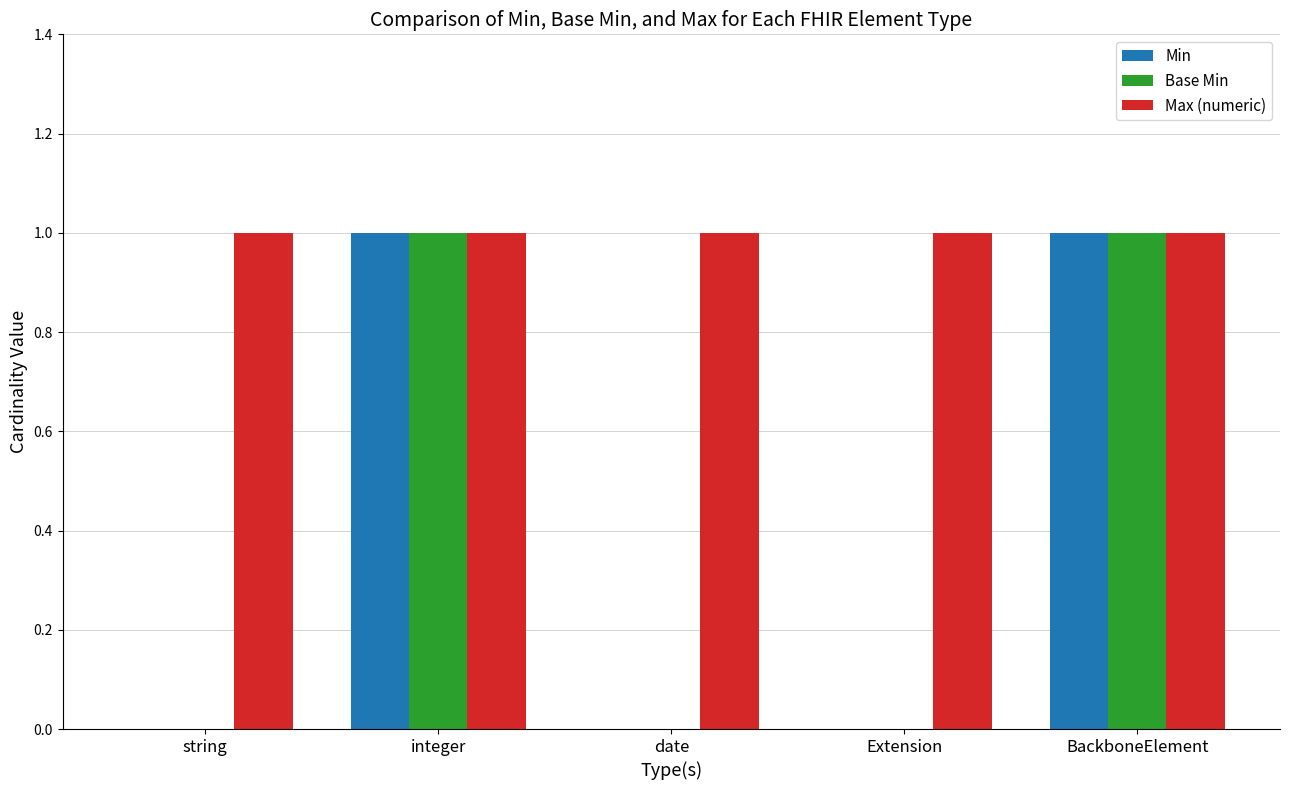

What is the maximum value for Max (numeric)?

1